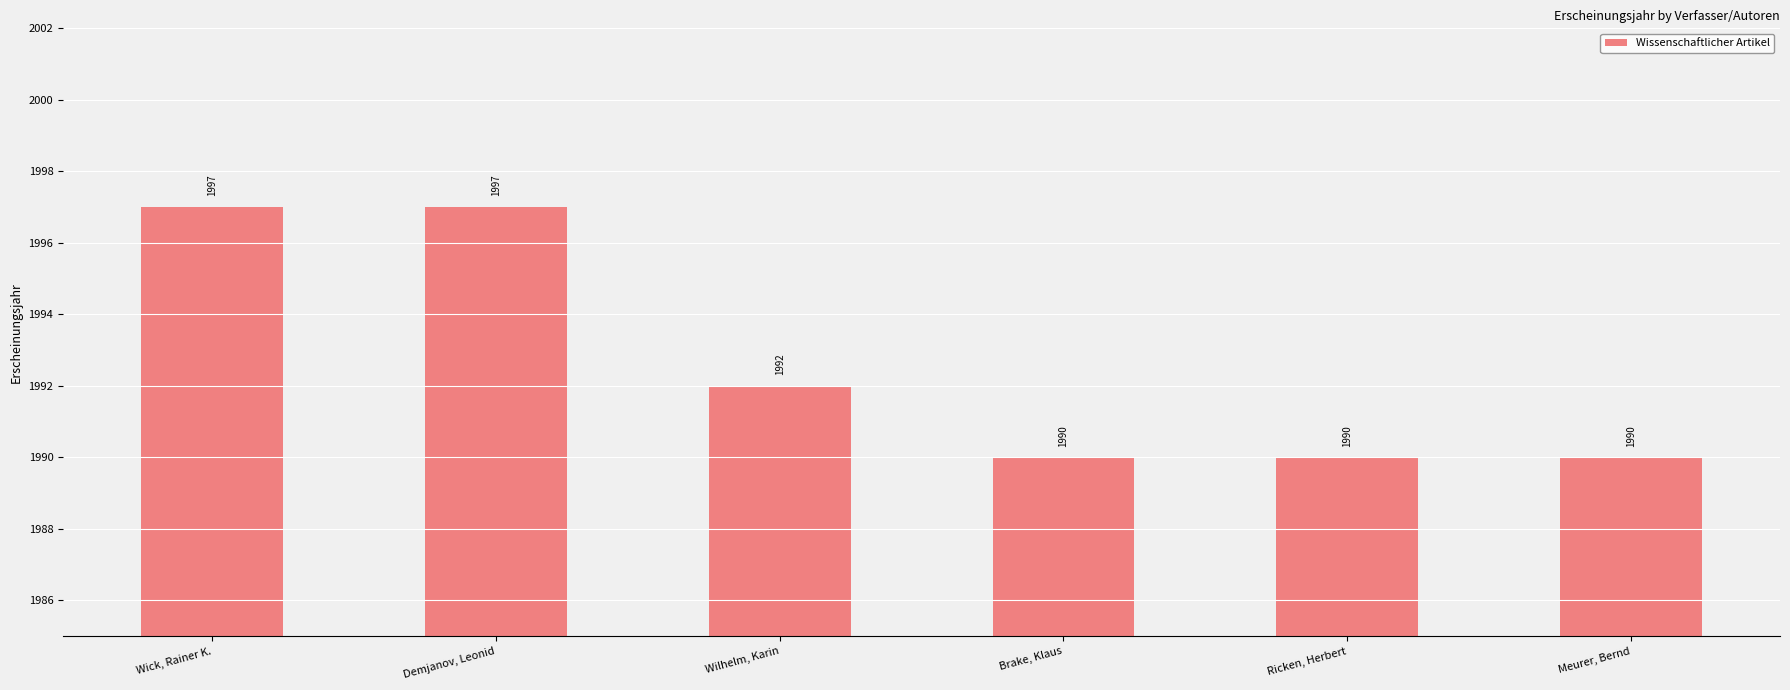

Approximately how many times larger is the value at Meurer, Bernd compared to Brake, Klaus?

1.0